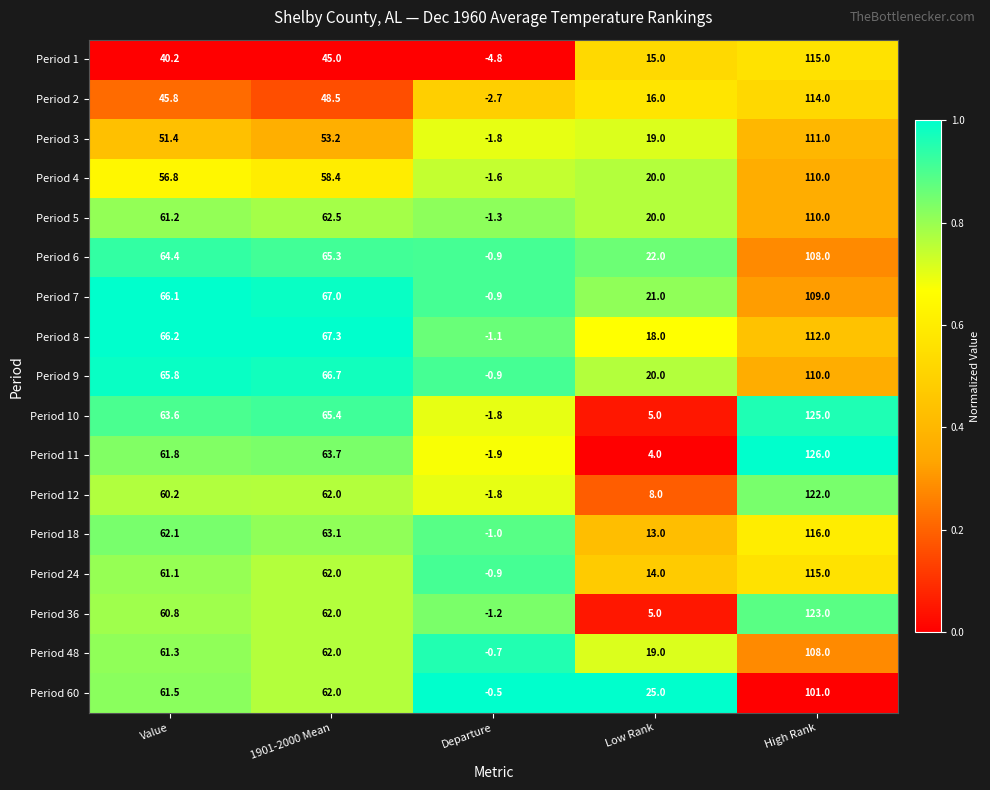

Is it true that Period 5 equals 62.5 at 1901-2000 Mean?

True